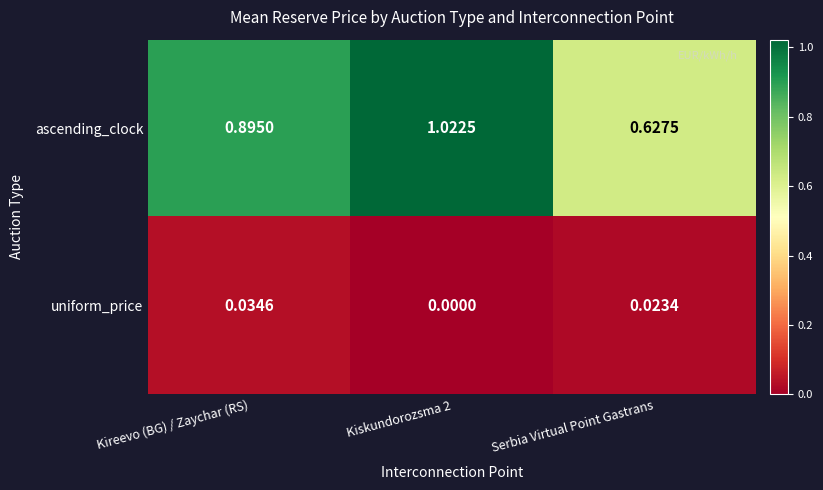

Rank the series by their average value, from lowest to highest.

uniform_price, ascending_clock